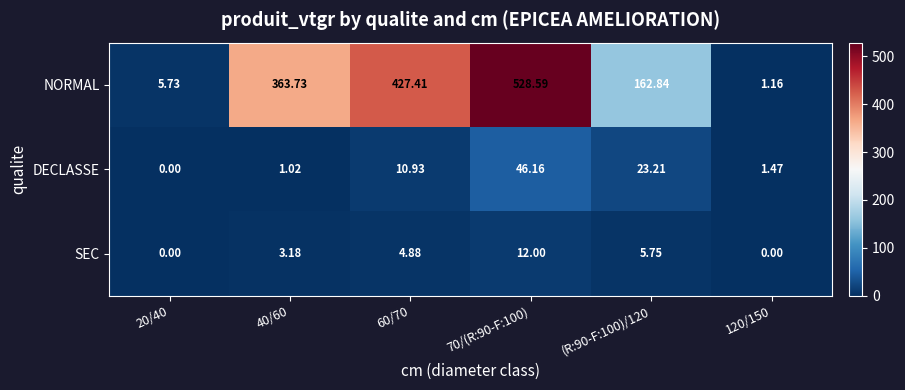

Which series has the widest spread of values?

NORMAL